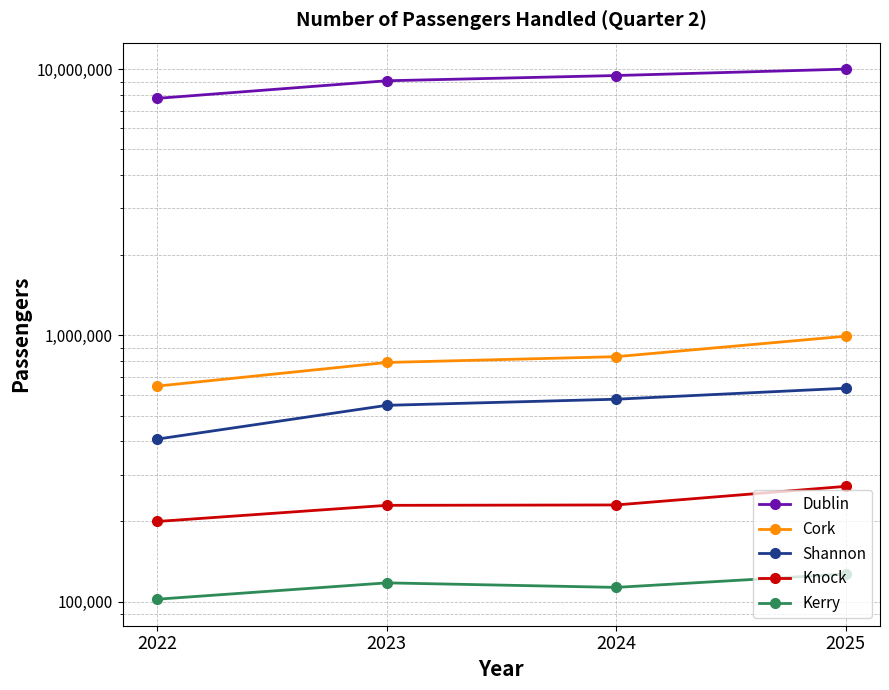

Which series changed the most between 2024 and 2025?

Dublin